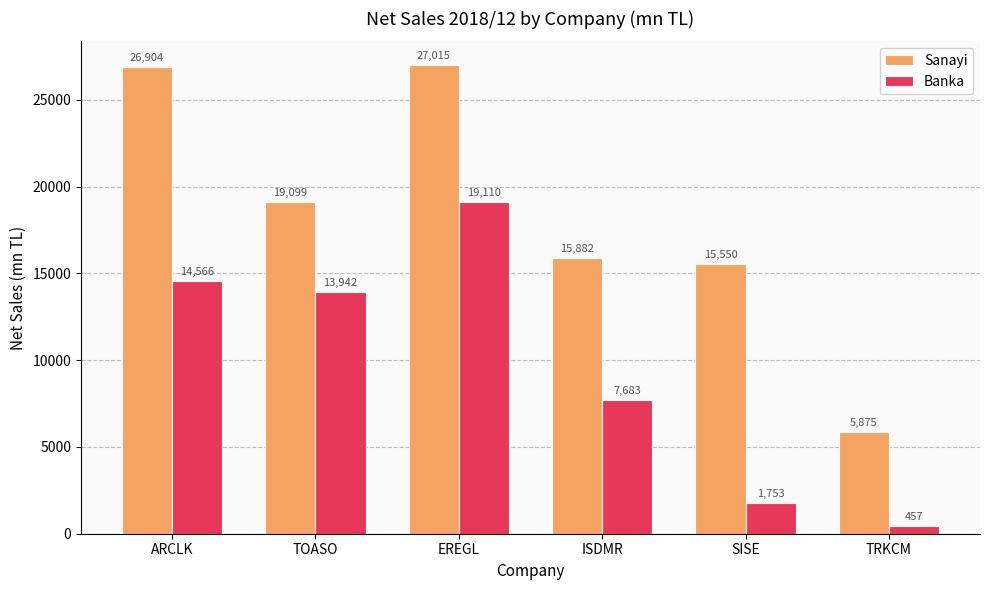

What are all the series names shown in the legend?

Sanayi, Banka